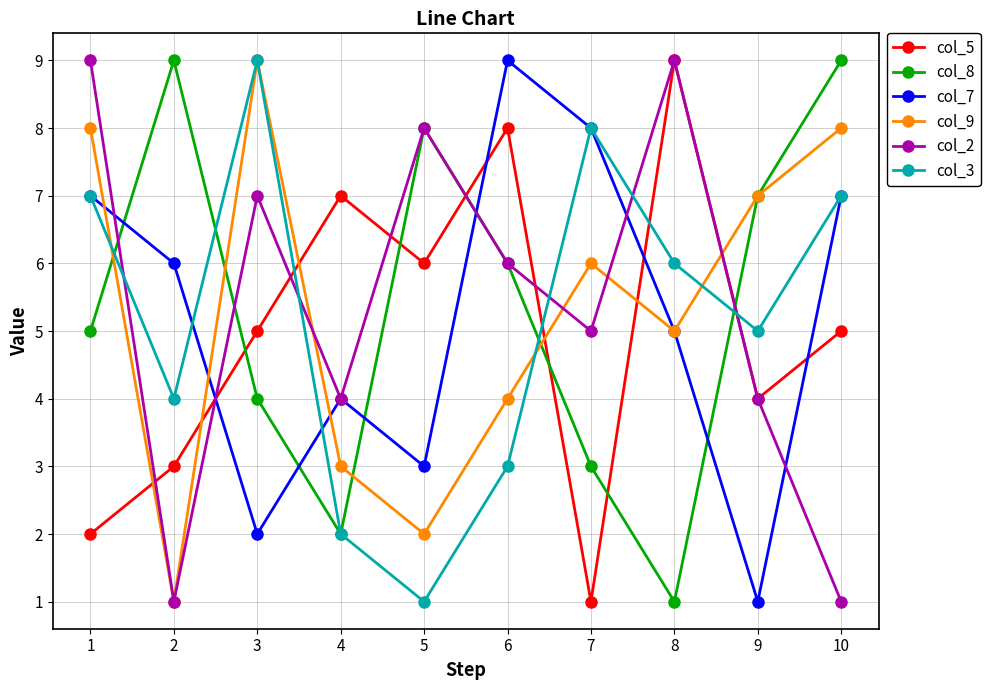

Read the col_9 value at 4.

3